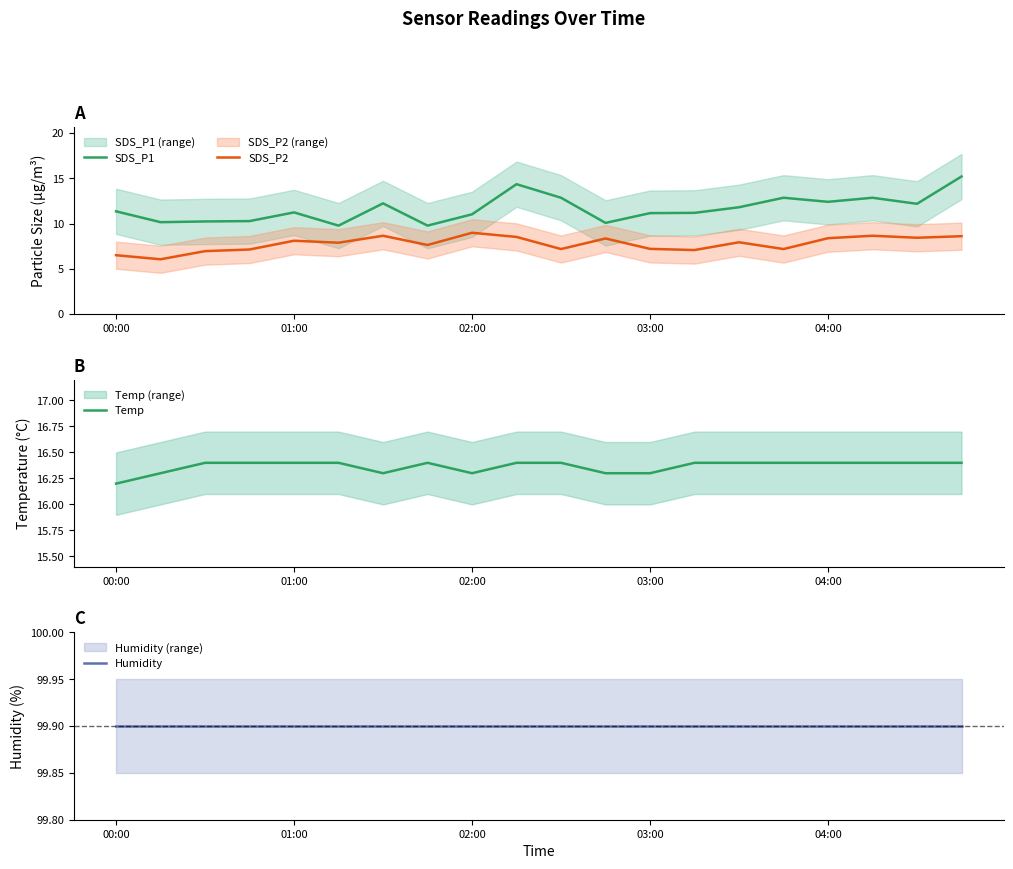

What is the value of the Humidity point at the 17th from the left?

99.9